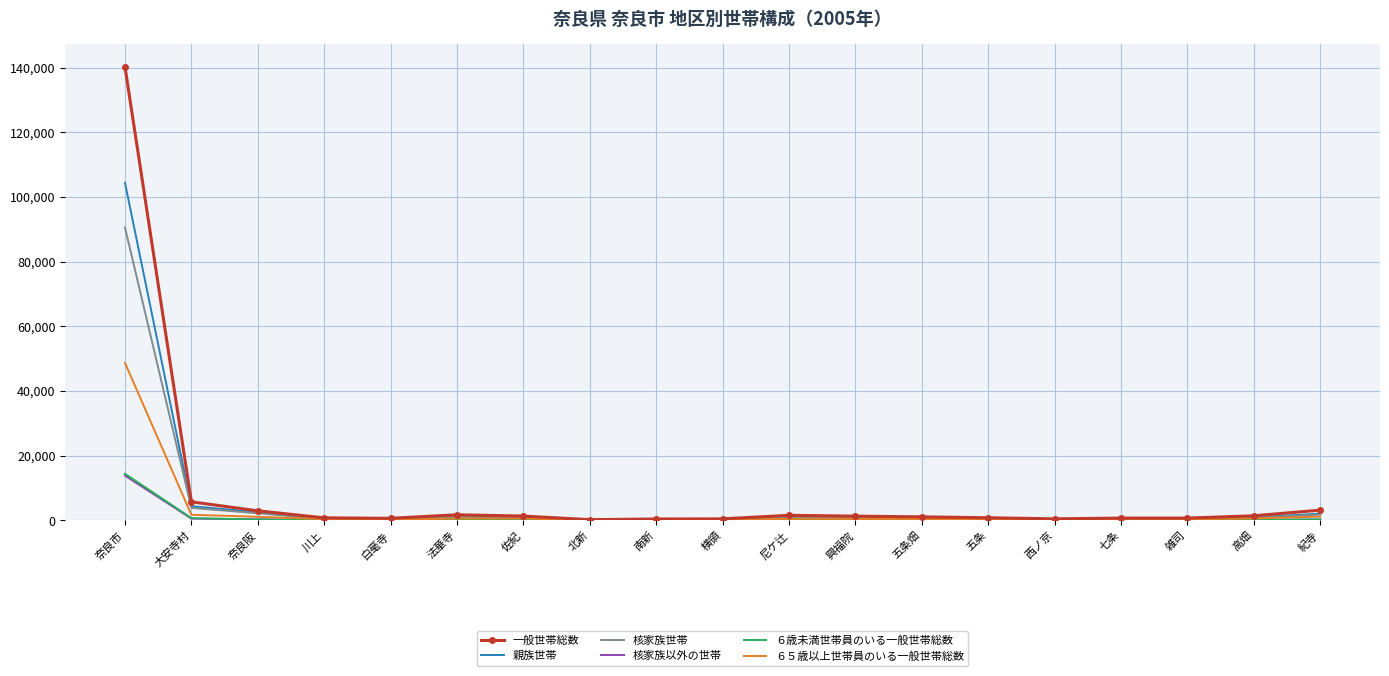

At which category is the sum across all series the highest?

奈良市